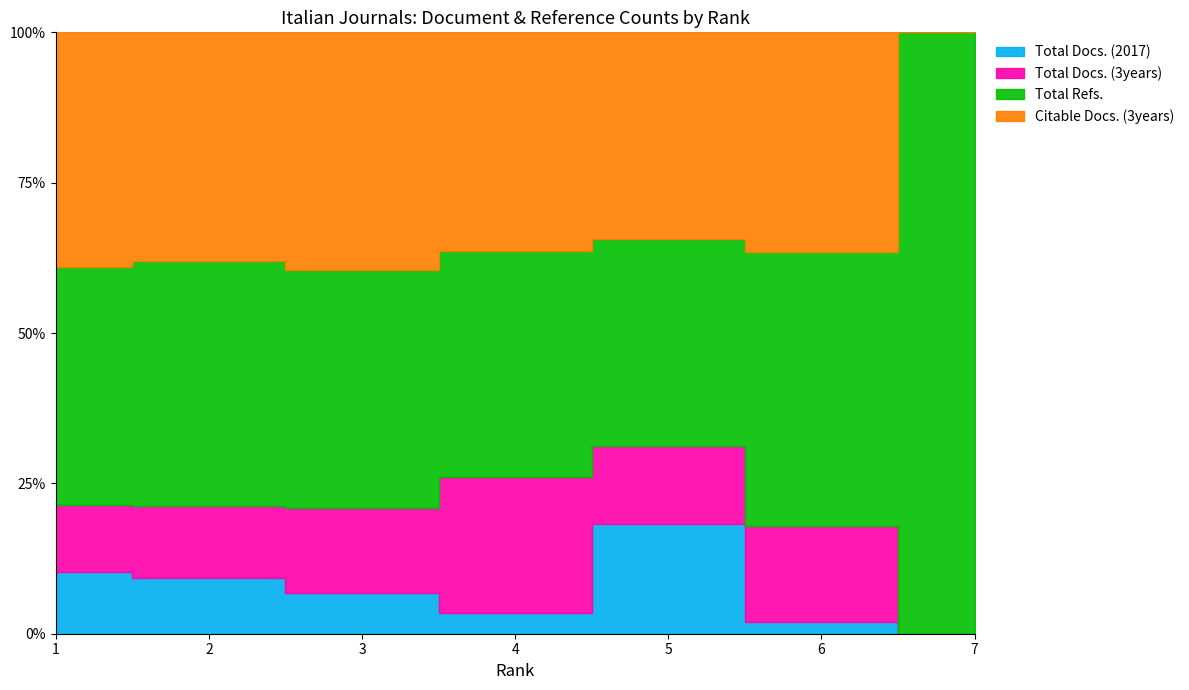

At which label does Total Docs. (3years) reach its peak?

4